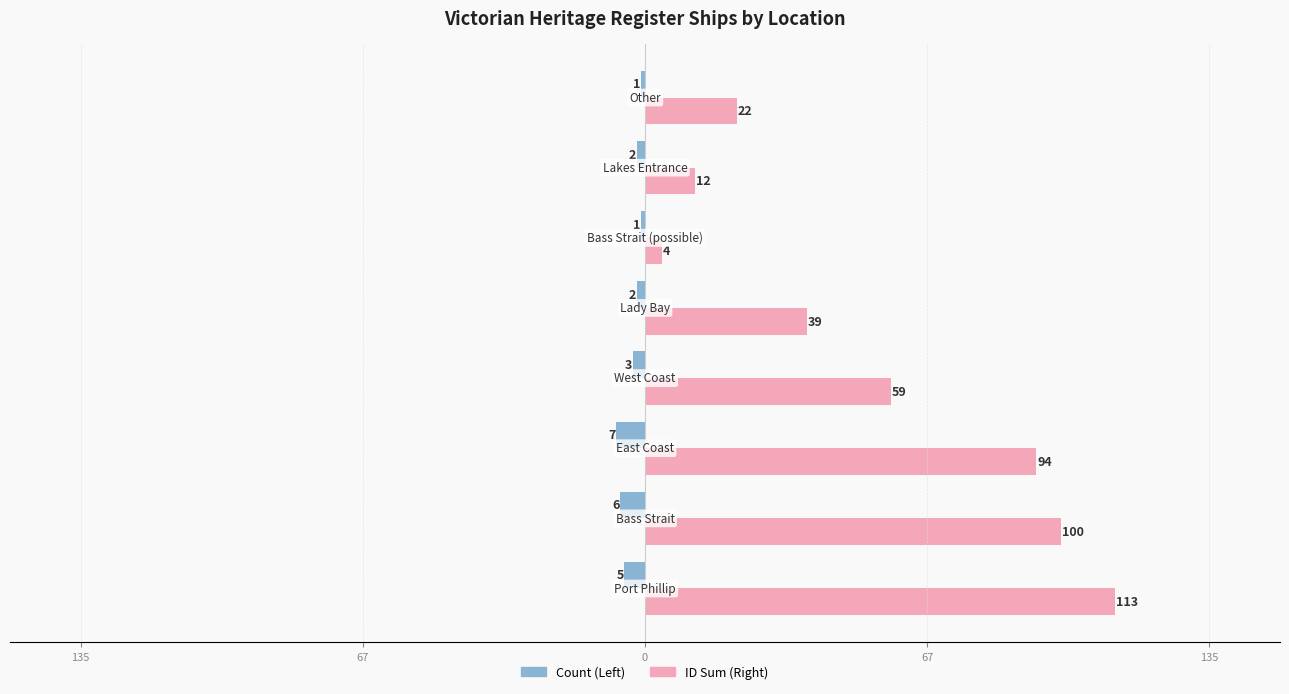

Rank the series by their maximum value, from lowest to highest.

Count (Left), ID Sum (Right)